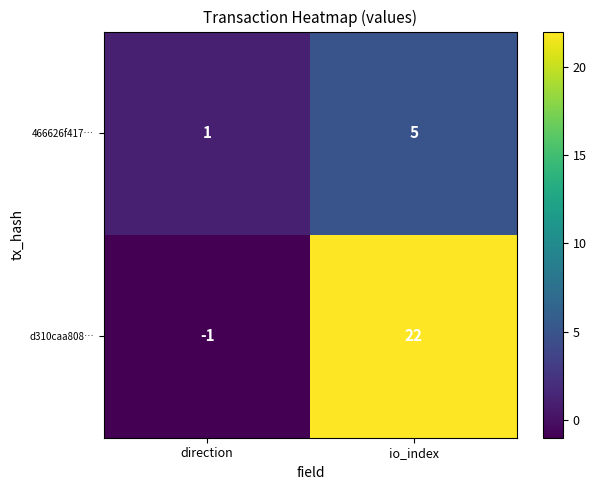

Read the 466626f417… value at io_index.

5